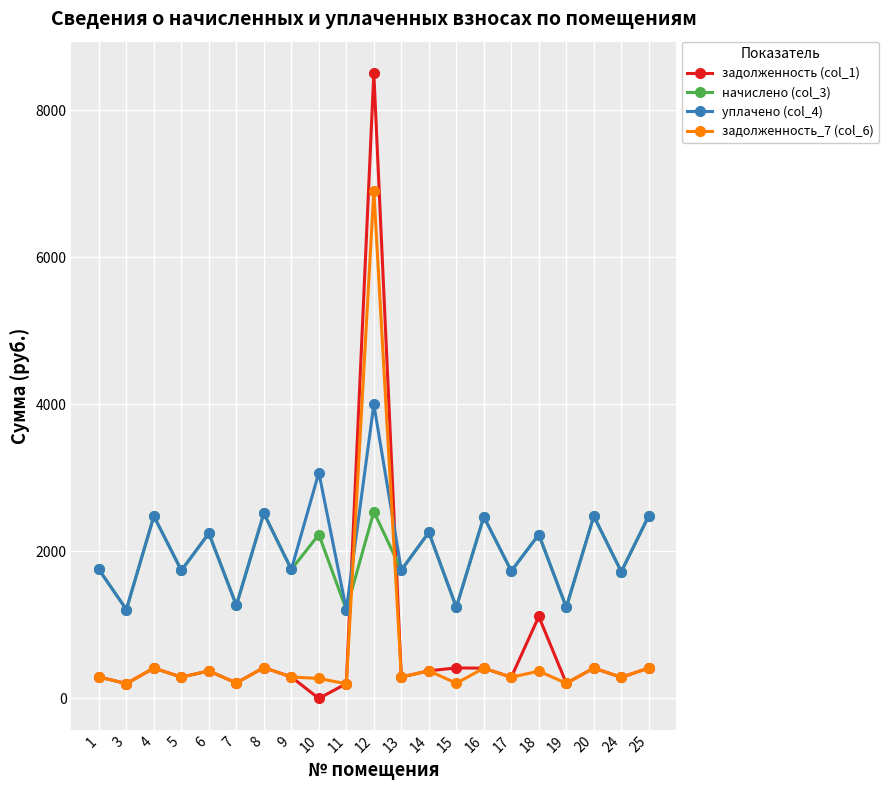

Which series has the largest range (max minus min)?

задолженность (col_1)